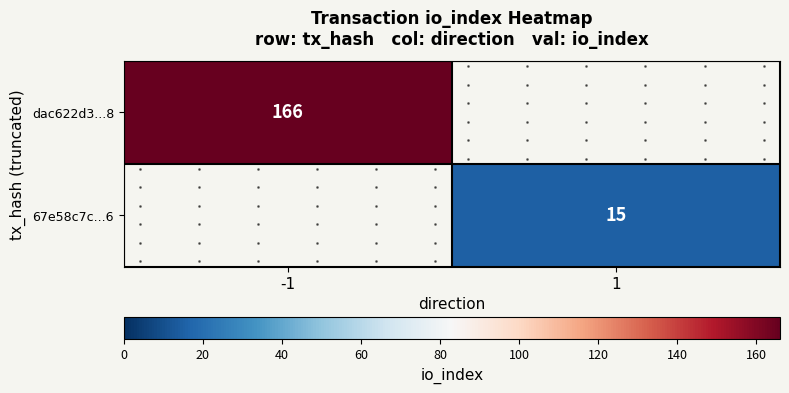

At which label is dac622d3...8 closest to 166?

-1